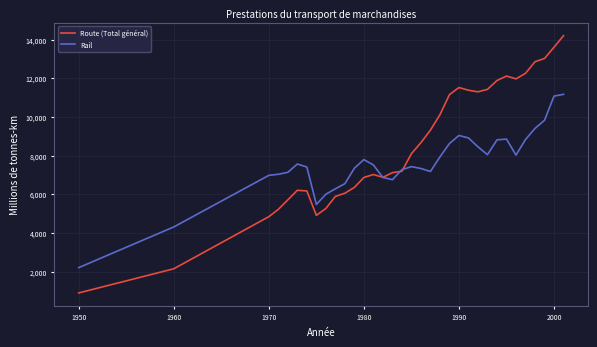

Rank the series by their average value, from lowest to highest.

Rail, Route (Total général)